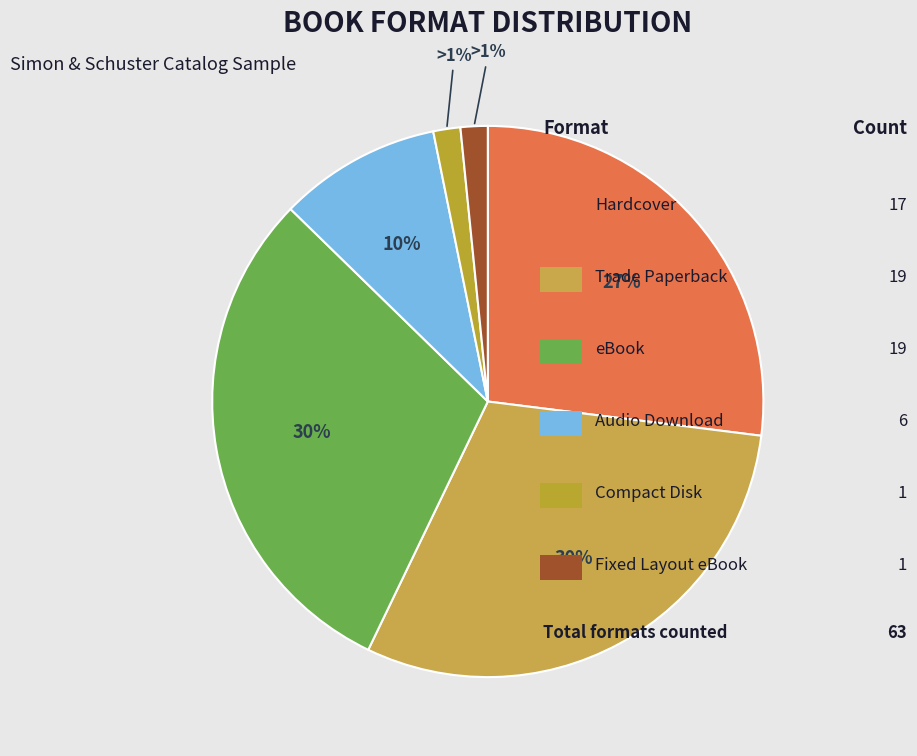

What is the change in value from eBook to Compact Disk?

-18